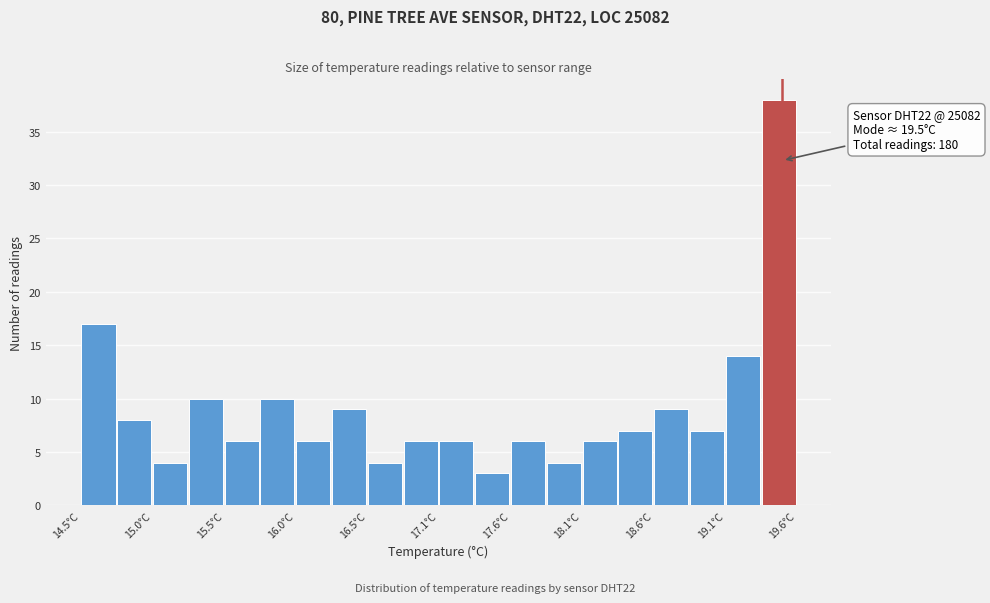

Around what value on the x-axis is the tallest bar? Give the approximate position of its centre, as read against the axis.

19.5